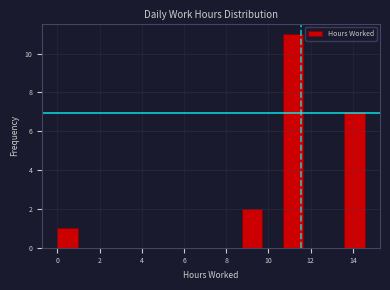

Reading left to right, list every bar in this chart as the range it spans on the x-axis followed by its height. Neither the bar edges nor the heights are printed on the chart, so give them approximately, as read against the axes.

0.0 to 1.0: 1
1.0 to 2.0: 0
2.0 to 3.0: 0
3.0 to 3.8: 0
3.8 to 4.8: 0
4.8 to 5.8: 0
5.8 to 6.8: 0
6.8 to 7.8: 0
7.8 to 8.8: 0
8.8 to 9.8: 2
9.8 to 10.6: 0
10.6 to 11.6: 11
11.6 to 12.6: 0
12.6 to 13.6: 0
13.6 to 14.6: 7